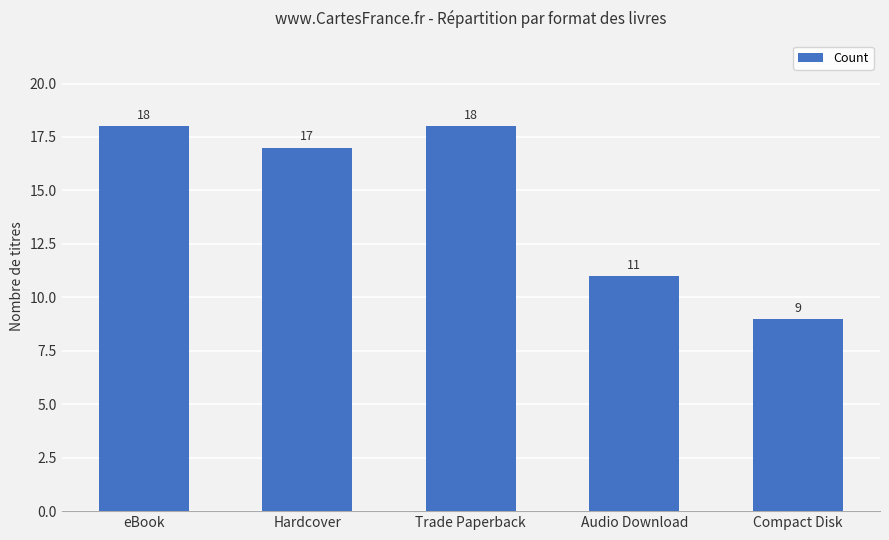

Reading right to left, extract all data points from this chart.

Compact Disk=9	Audio Download=11	Trade Paperback=18	Hardcover=17	eBook=18